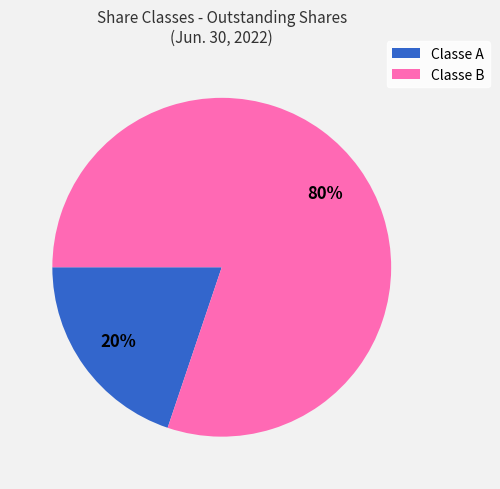

Does any single category account for the majority?

Yes